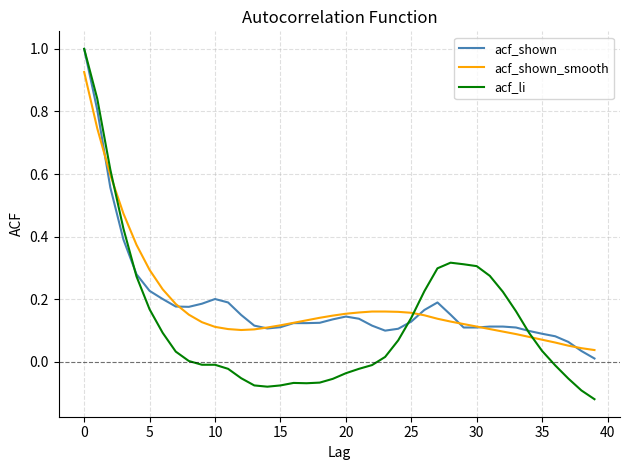

At how many categories does at least one series exceed 0?

40